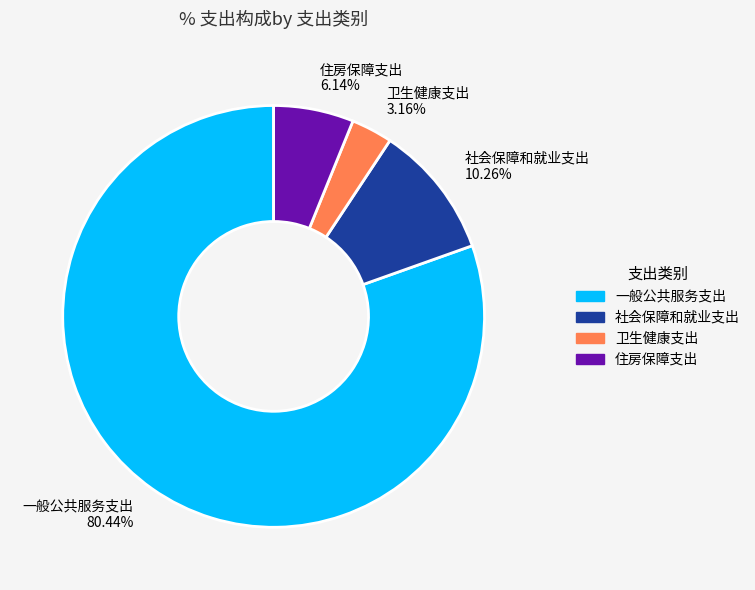

Do 卫生健康支出 and 住房保障支出 together represent more than half of the pie?

No